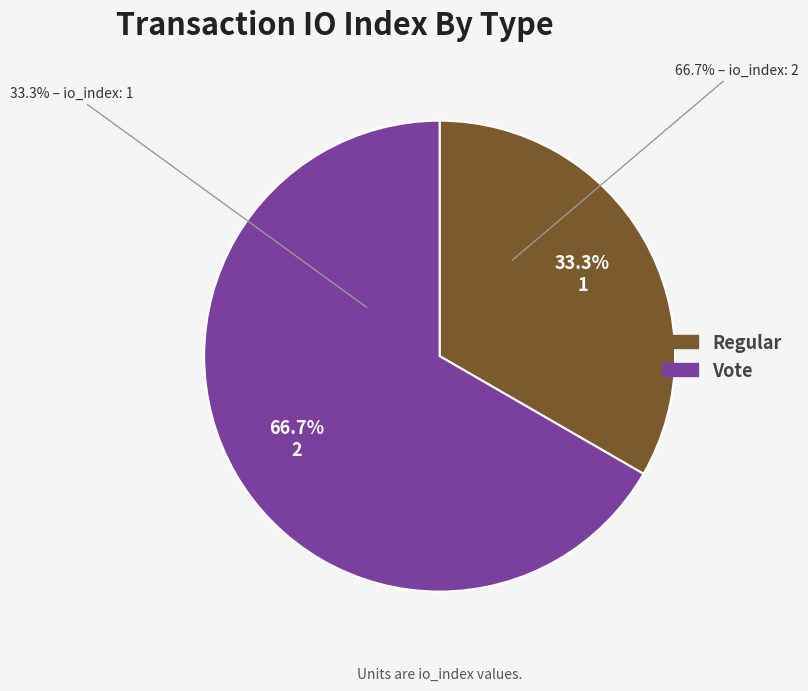

To the nearest percent, what percentage of the pie is Vote?

67%